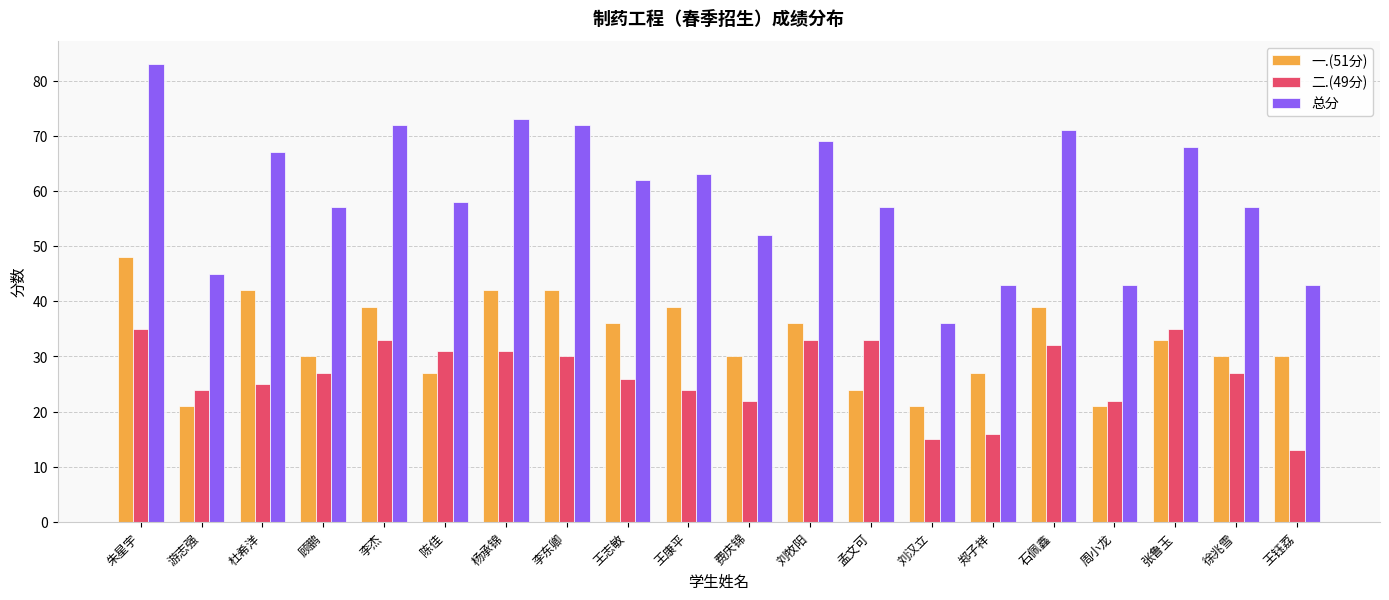

Reading left to right, extract all data points from this chart.

一.(51分): 朱星宇=48	游志强=21	杜希洋=42	顾鹏=30	李杰=39	陈佳=27	杨承锦=42	李东卿=42	王志敏=36	王康平=39	费庆锦=30	刘牧阳=36	孟文可=24	刘汉立=21	郑子祥=27	石佩鑫=39	周小龙=21	张鲁玉=33	徐兆雪=30	王钰荔=30
二.(49分): 朱星宇=35	游志强=24	杜希洋=25	顾鹏=27	李杰=33	陈佳=31	杨承锦=31	李东卿=30	王志敏=26	王康平=24	费庆锦=22	刘牧阳=33	孟文可=33	刘汉立=15	郑子祥=16	石佩鑫=32	周小龙=22	张鲁玉=35	徐兆雪=27	王钰荔=13
总分: 朱星宇=83	游志强=45	杜希洋=67	顾鹏=57	李杰=72	陈佳=58	杨承锦=73	李东卿=72	王志敏=62	王康平=63	费庆锦=52	刘牧阳=69	孟文可=57	刘汉立=36	郑子祥=43	石佩鑫=71	周小龙=43	张鲁玉=68	徐兆雪=57	王钰荔=43